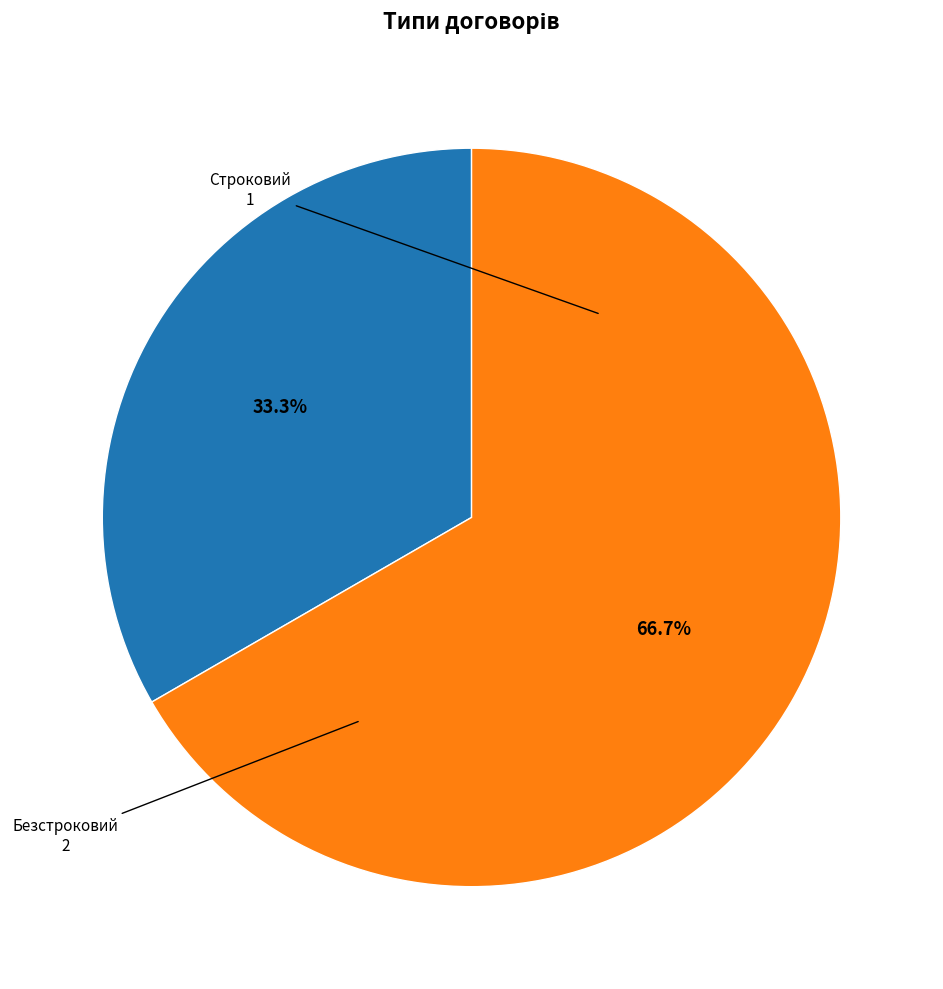

What is the largest slice in the pie chart?

Безстроковий